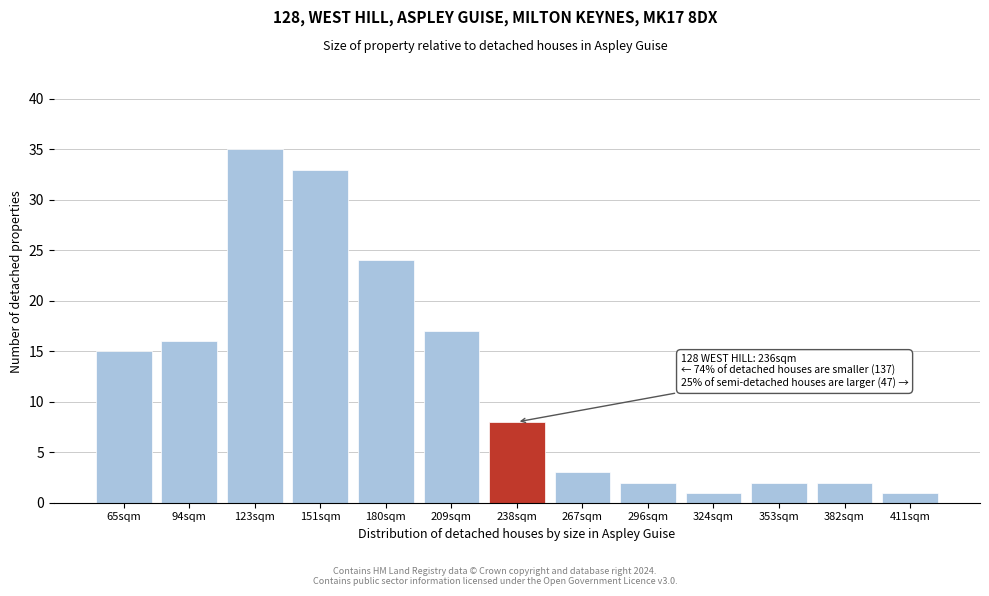

Reading right to left, extract all data points from this chart.

411sqm=1	382sqm=2	353sqm=2	324sqm=1	296sqm=2	267sqm=3	238sqm=8	209sqm=17	180sqm=24	151sqm=33	123sqm=35	94sqm=16	65sqm=15